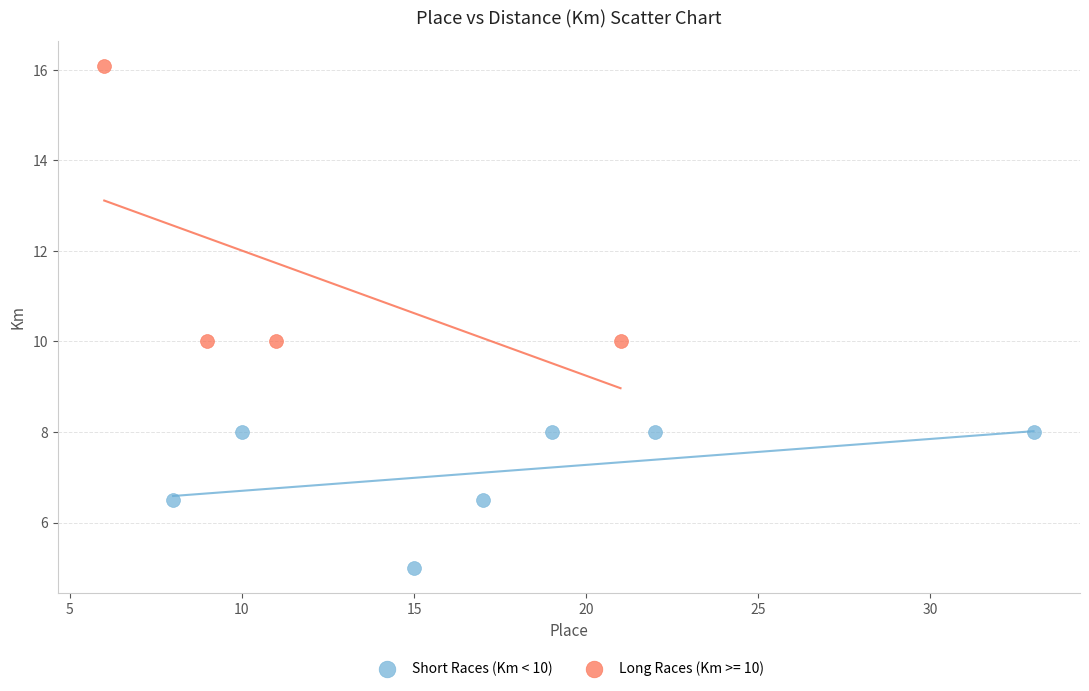

Which series reaches the maximum Y coordinate?

Long Races (Km >= 10)